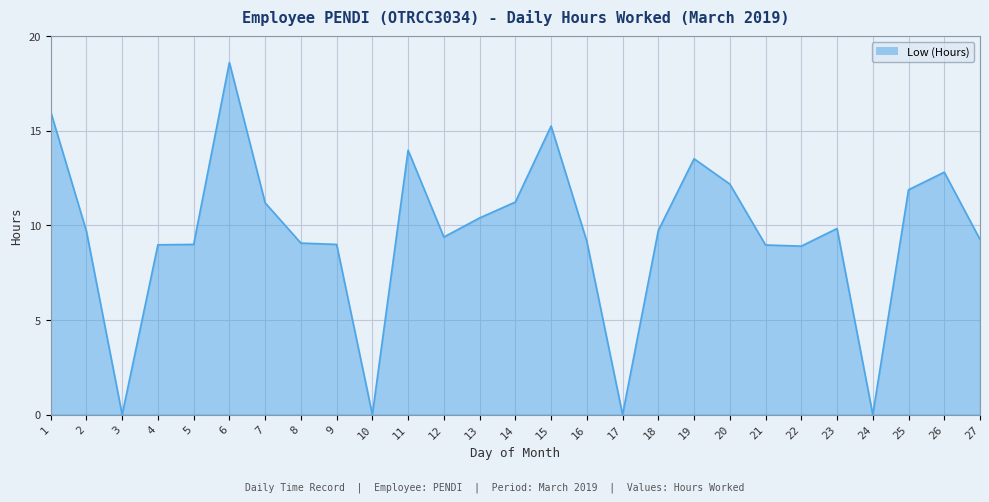

The value at 10 is 12.1. True or false?

False